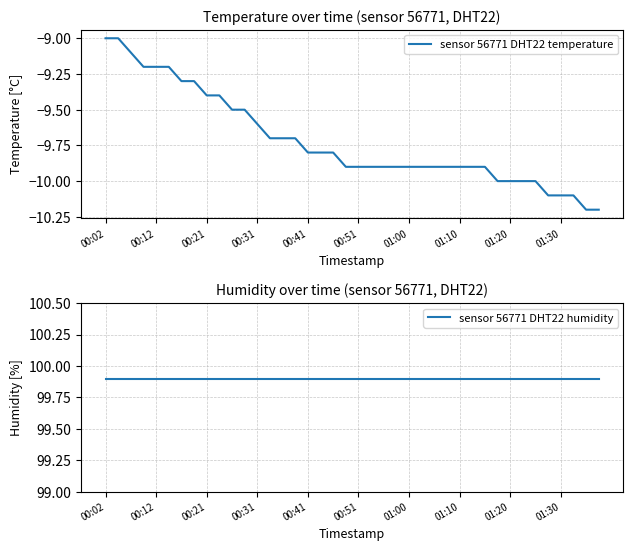

List the series in order of their overall mean, highest first.

sensor 56771 DHT22 humidity, sensor 56771 DHT22 temperature